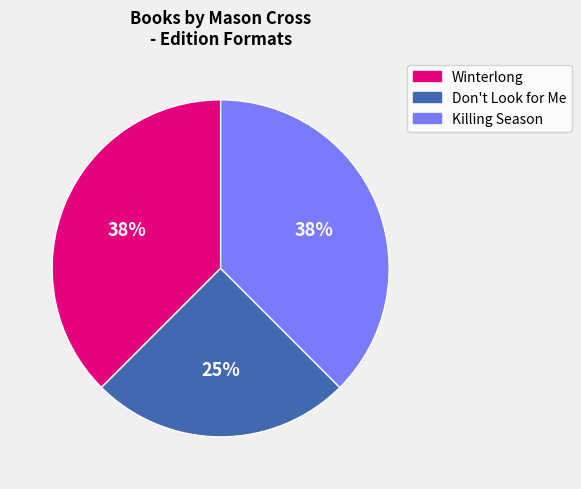

Is there any slice that represents more than half of the pie?

No